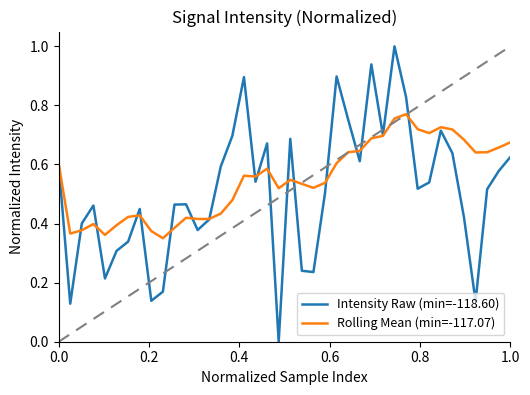

What are all the series names shown in the legend?

Intensity Raw (min=-118.60), Rolling Mean (min=-117.07)